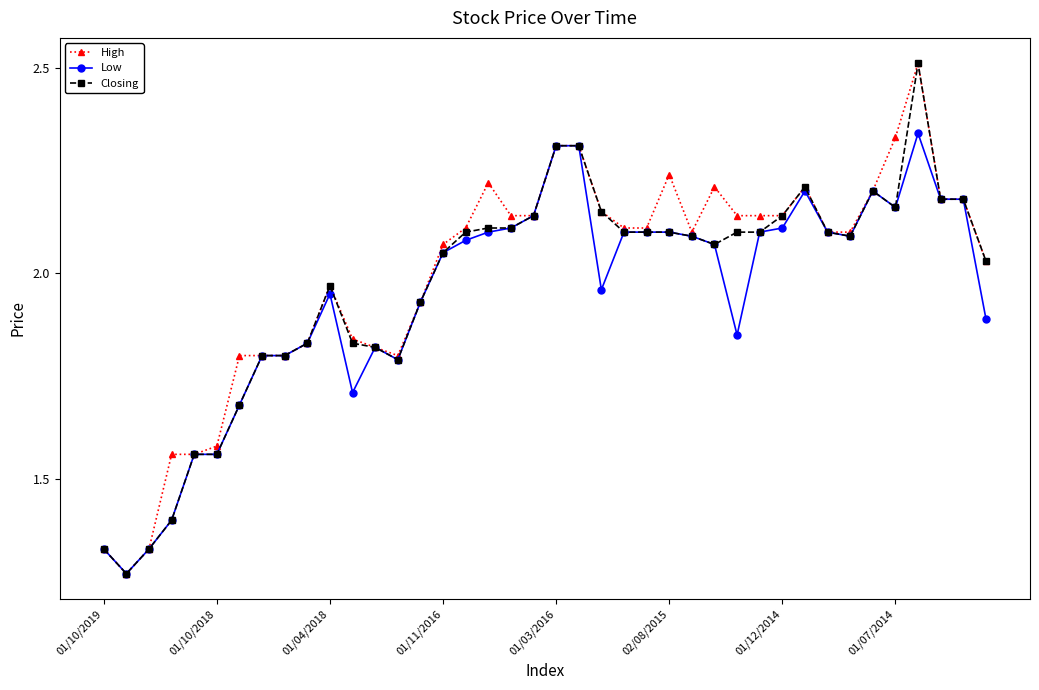

At how many categories does at least one series exceed 1?

40